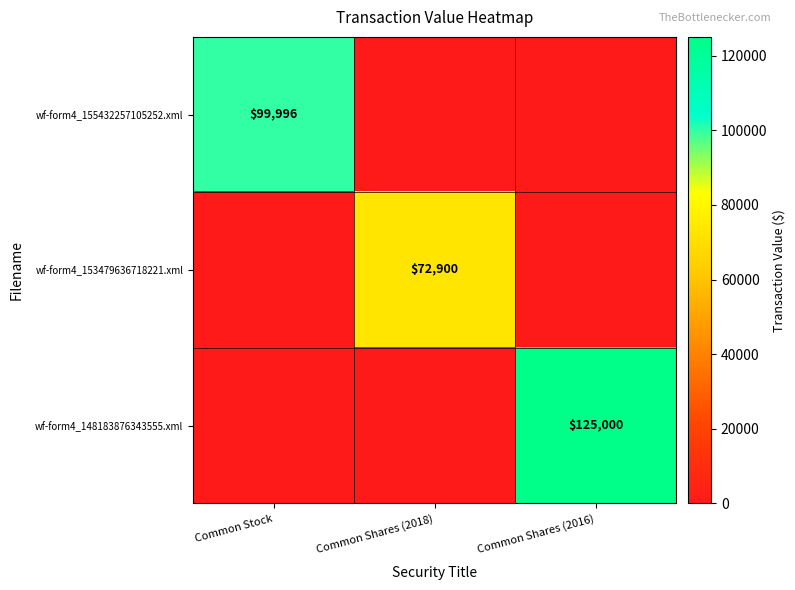

Between Common Shares (2018) and Common Stock, which is larger?

Common Stock